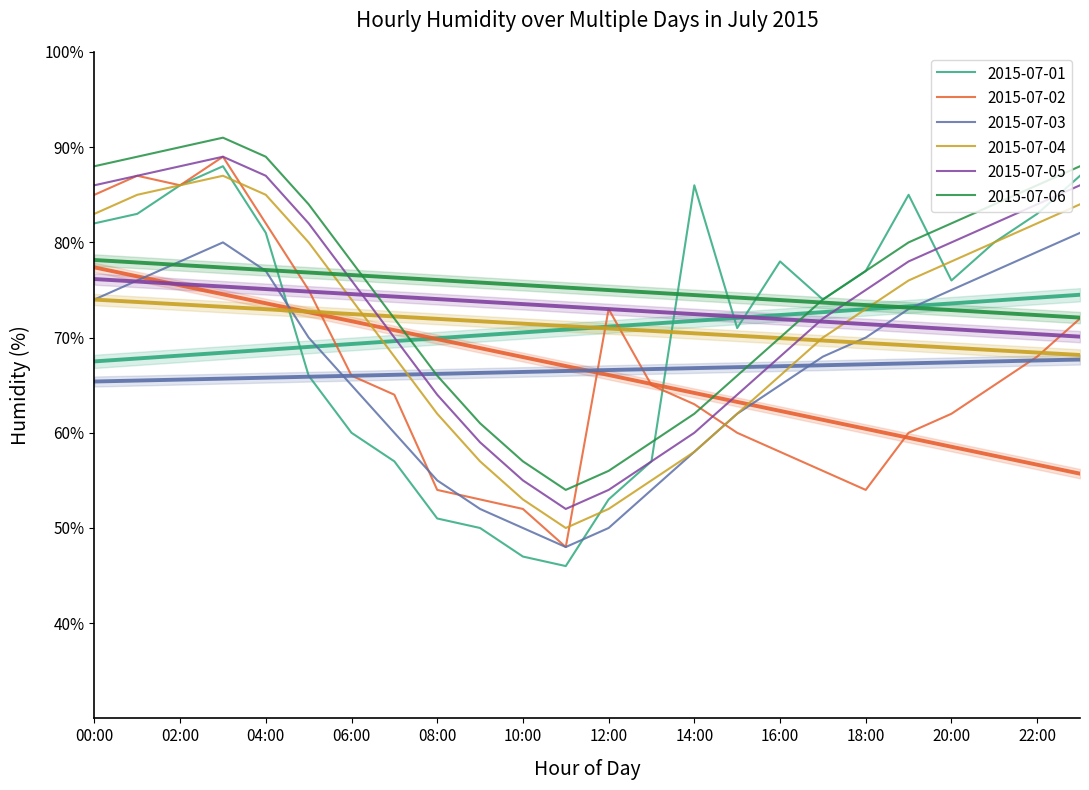

How many data points does each series have?

24